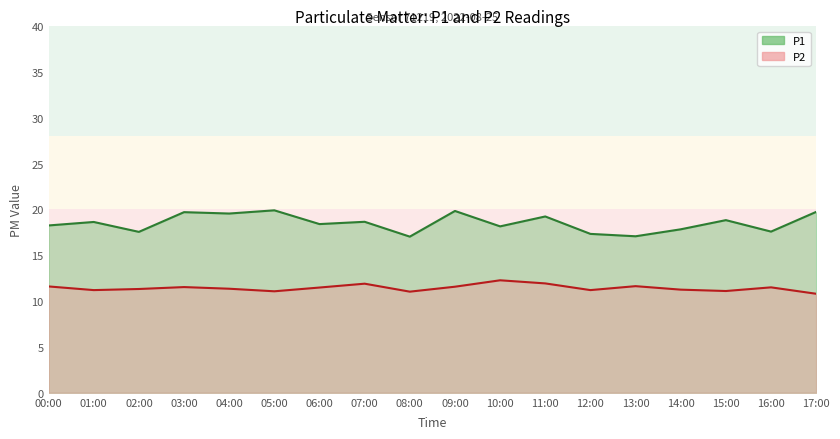

What is the maximum value for P2?

12.3